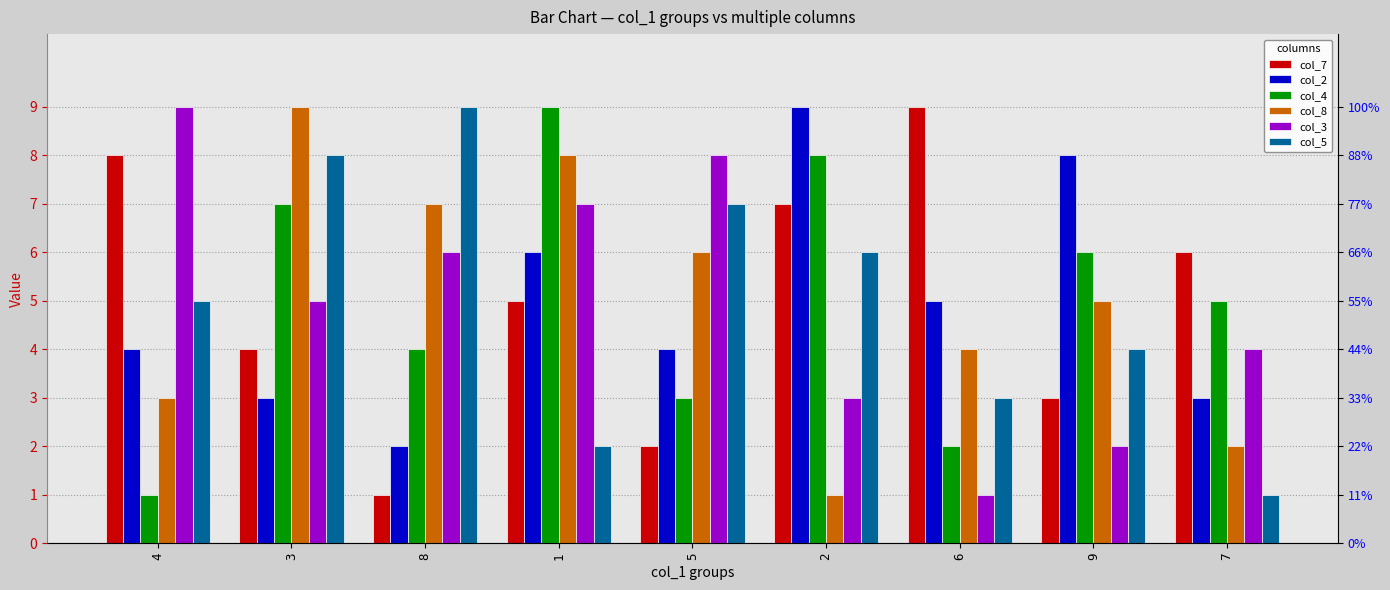

At how many categories does at least one series exceed 6?

8